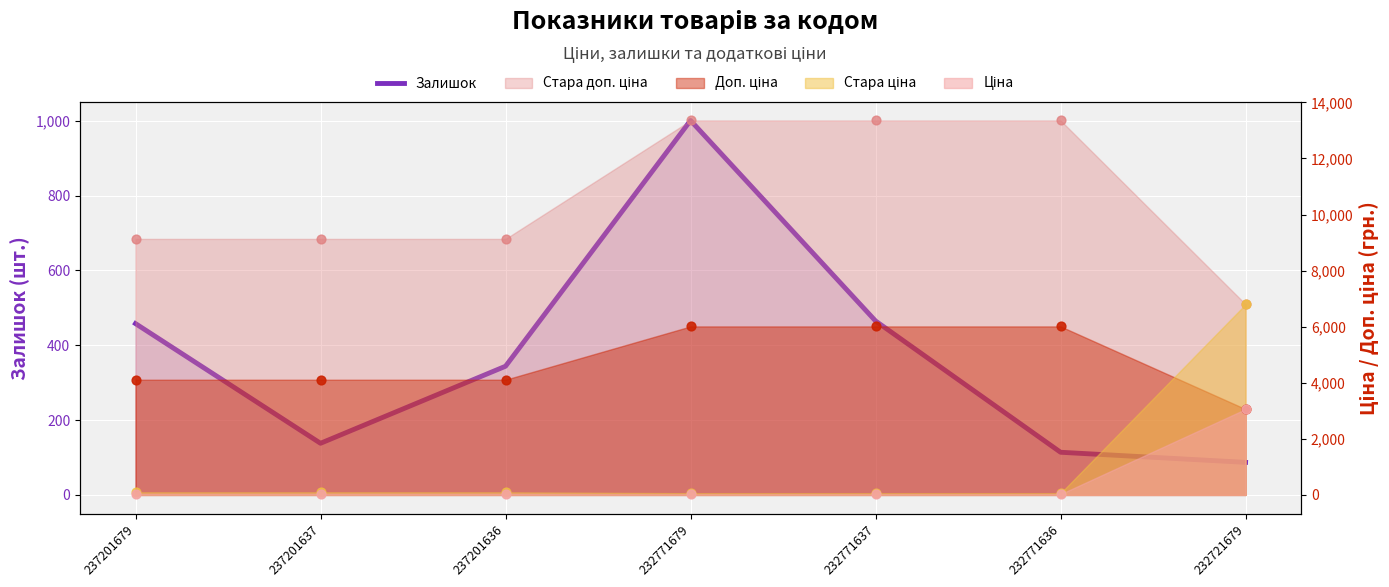

What is the ratio of the value at 232771637 to the value at 237201636?

1.4